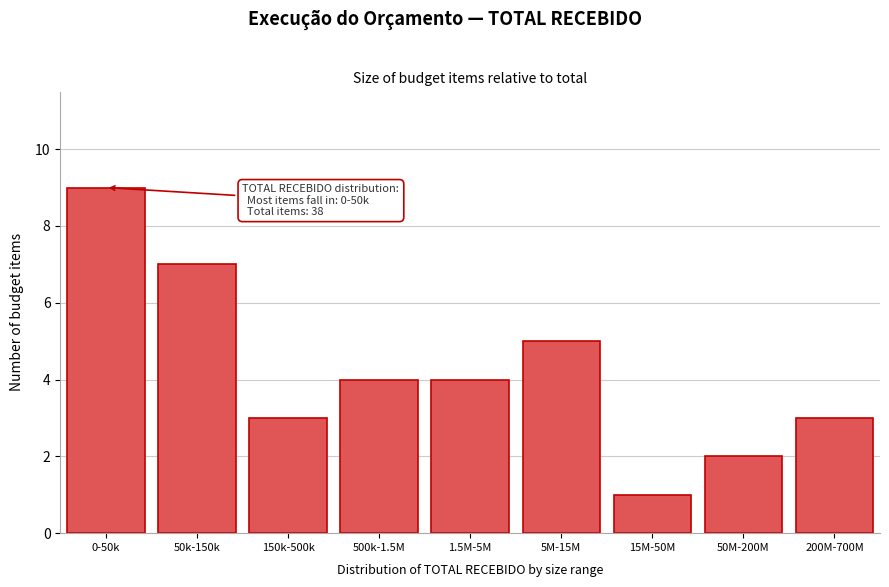

Reading left to right, list all the values displayed in this chart.

9	7	3	4	4	5	1	2	3